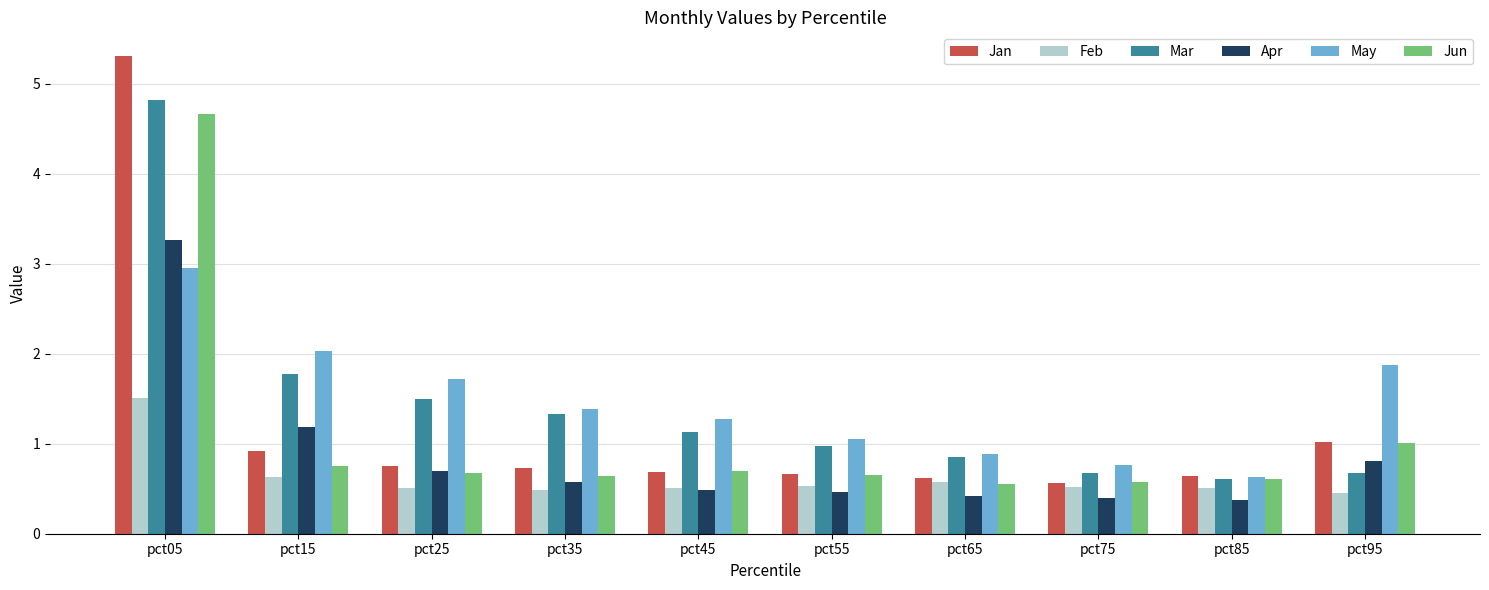

At how many categories does at least one series exceed 3?

1